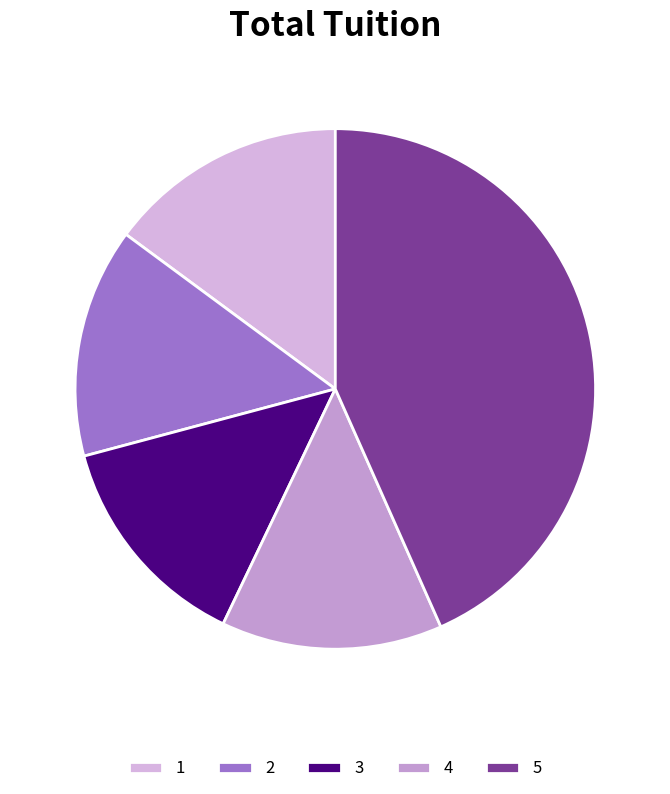

To the nearest percent, what is the difference between the 4 and 1 slice percentages?

1%